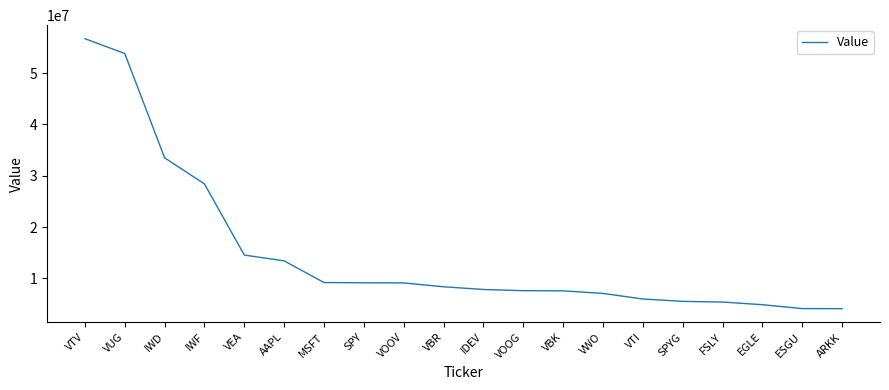

What is the approximate value at ARKK?

4072852